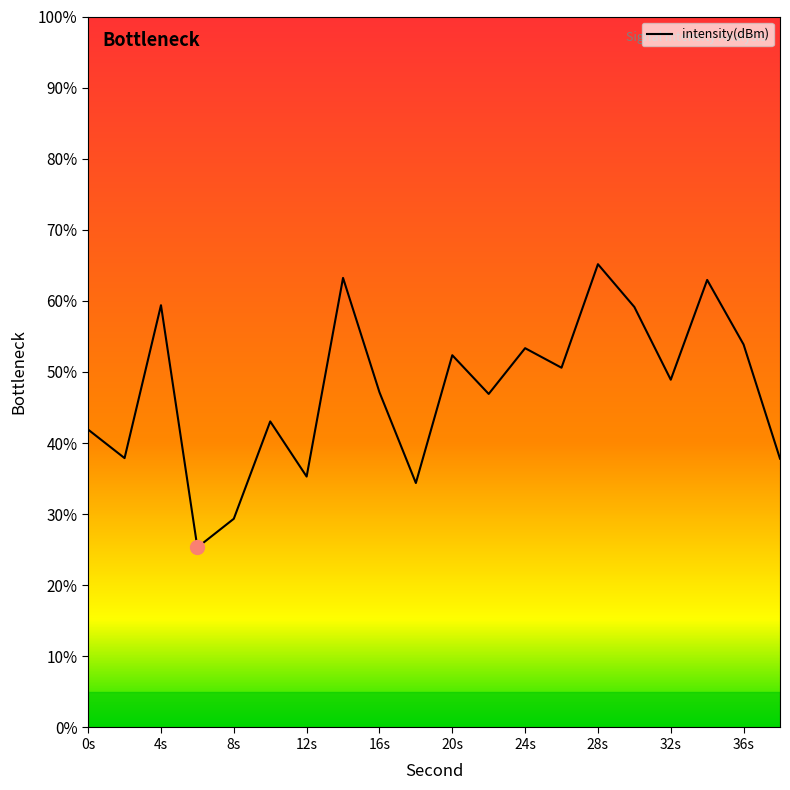

What is the change in value from 14 to 22?

-16.3